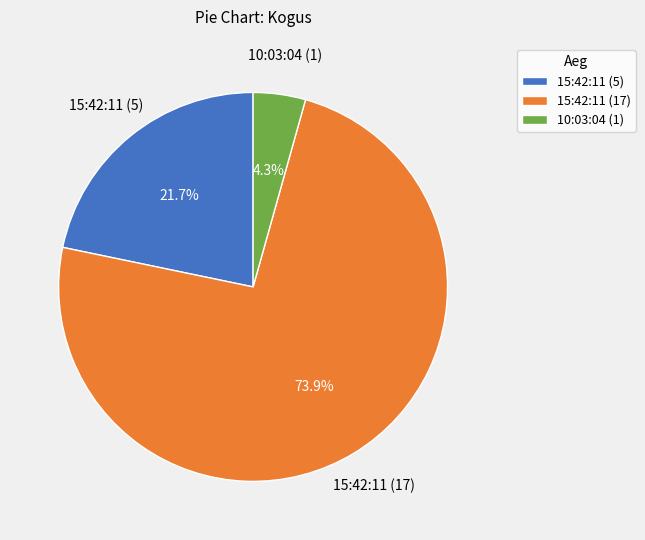

To the nearest percent, what is the difference between the largest and smallest slice percentages?

70%